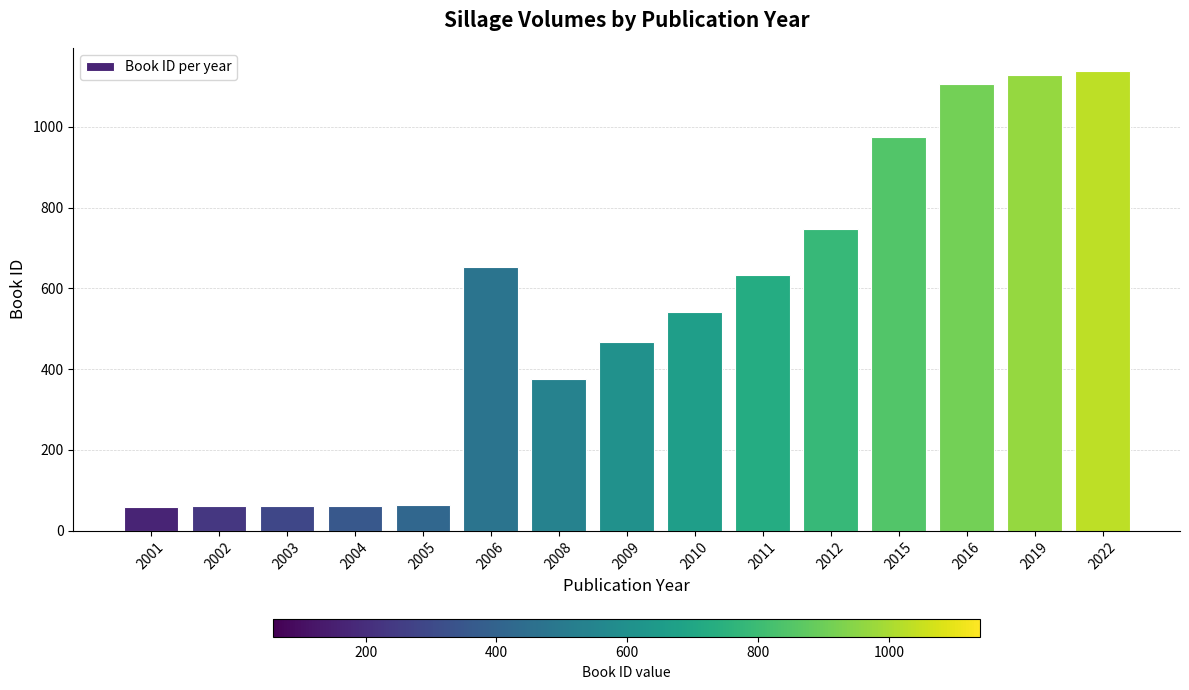

Where is the data nearest to the value 599?

2011